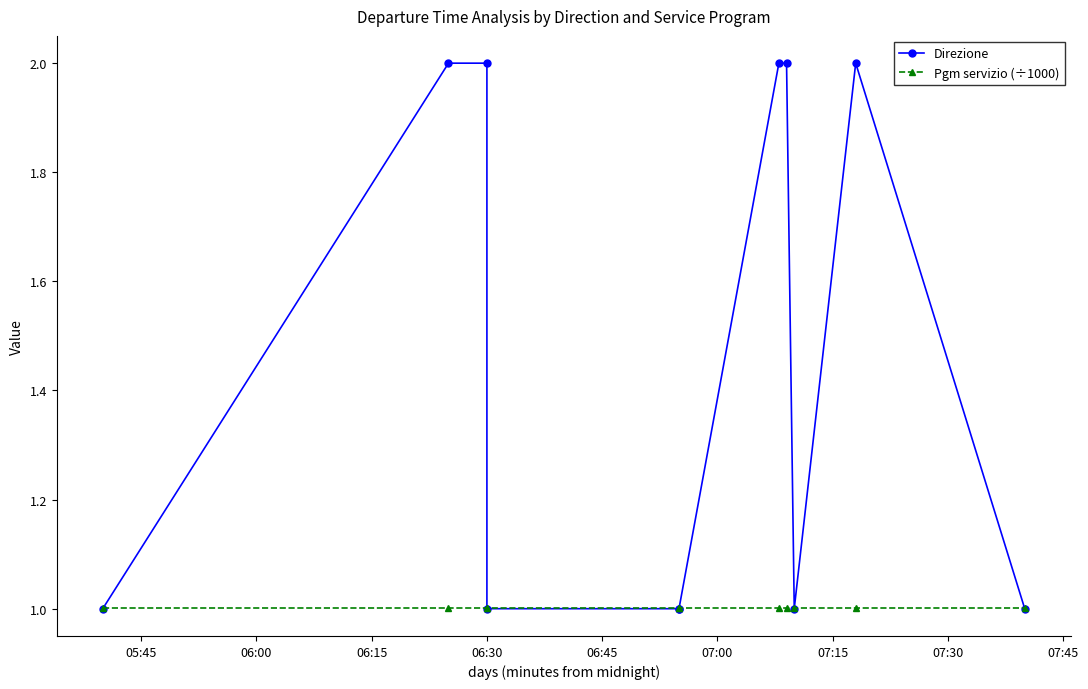

True or false: Pgm servizio (÷1000) and Direzione cross at least once.

True